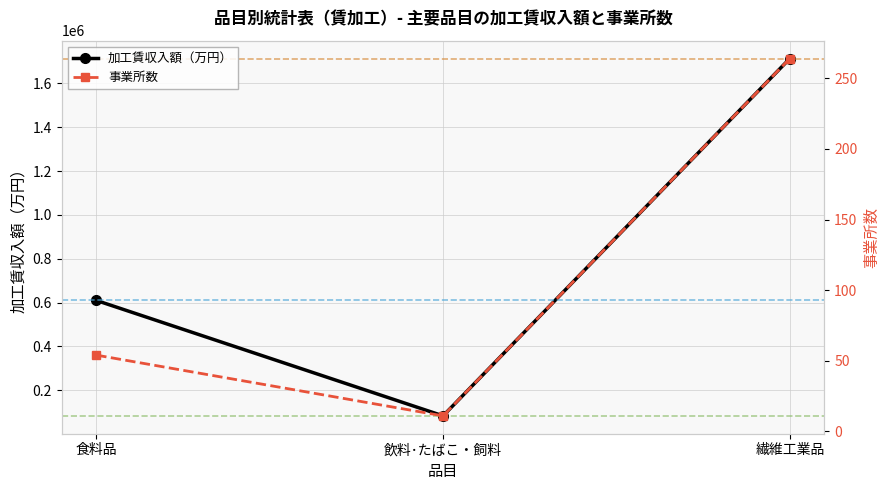

Reading left to right, transcribe all the data shown in this chart.

加工賃収入額（万円）: 609788	83060	1713685
事業所数: 54	11	264